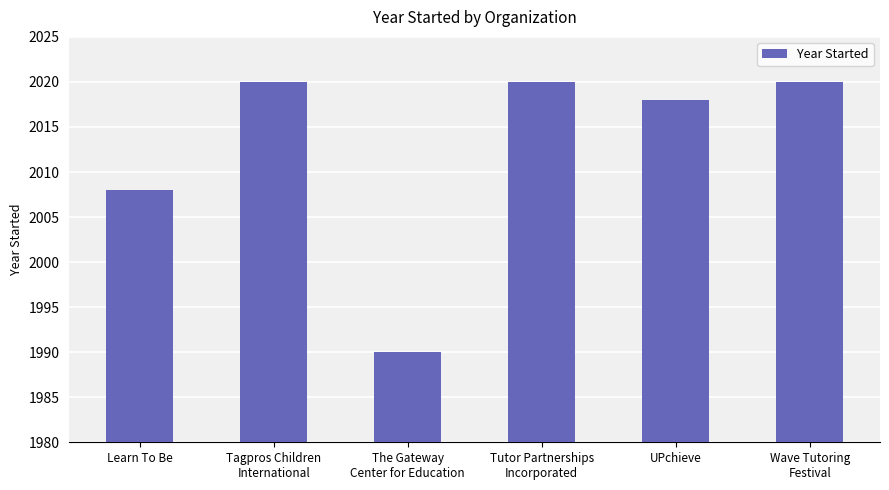

What is the maximum value shown in the chart?

2020